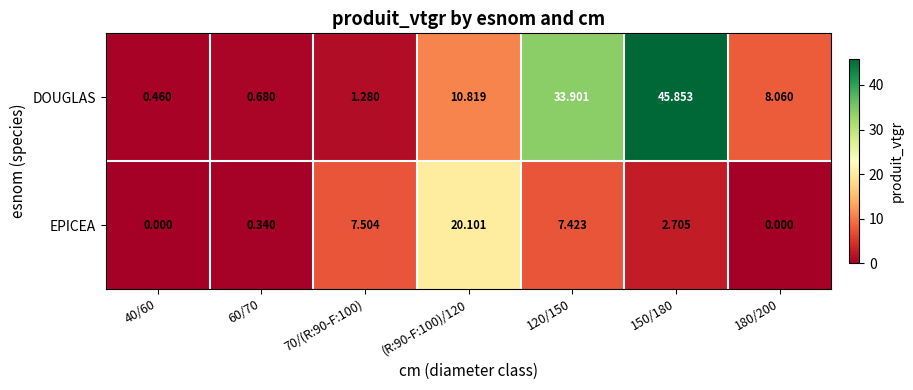

At 60/70, list the series in order from smallest to largest.

EPICEA, DOUGLAS